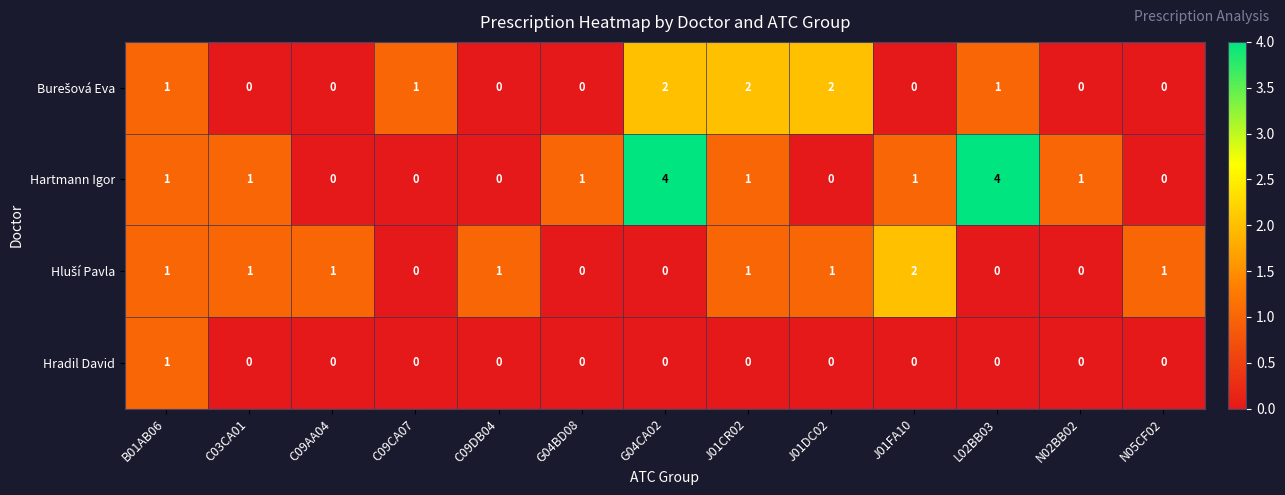

How many categories are shown in the chart?

13